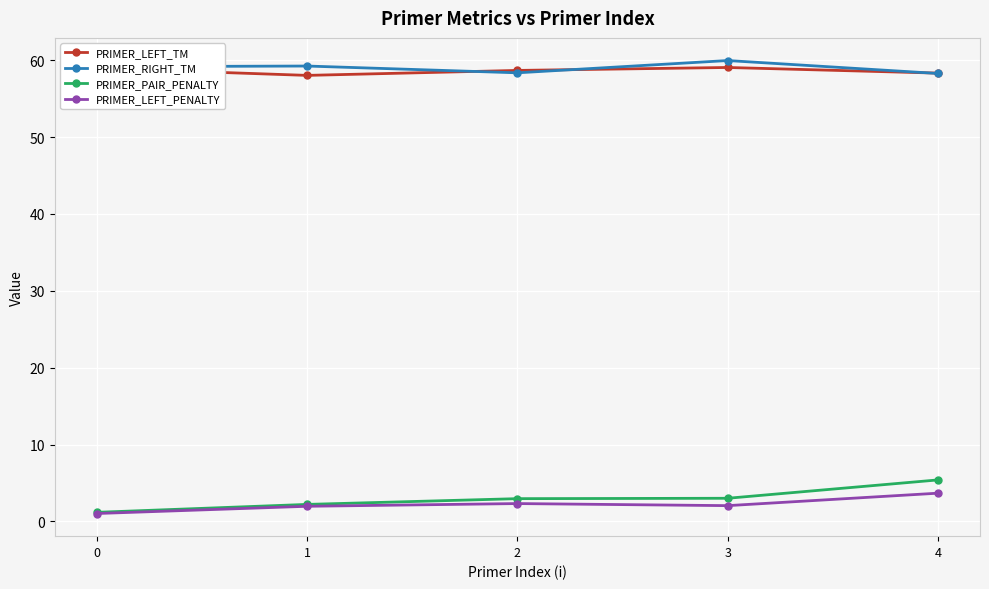

The value of PRIMER_LEFT_TM at 0 is 59.0. True or false?

True